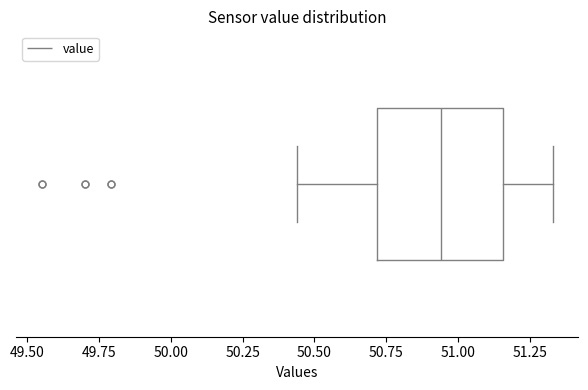

Transcribe this box plot: give where the median line is, the range the box spans, and where the two whiskers end, as read against the x-axis. The values are not printed on the chart, so give them approximately, as read against the axis.

median 50.95, box 50.70 to 51.15, whiskers 50.45 to 51.35